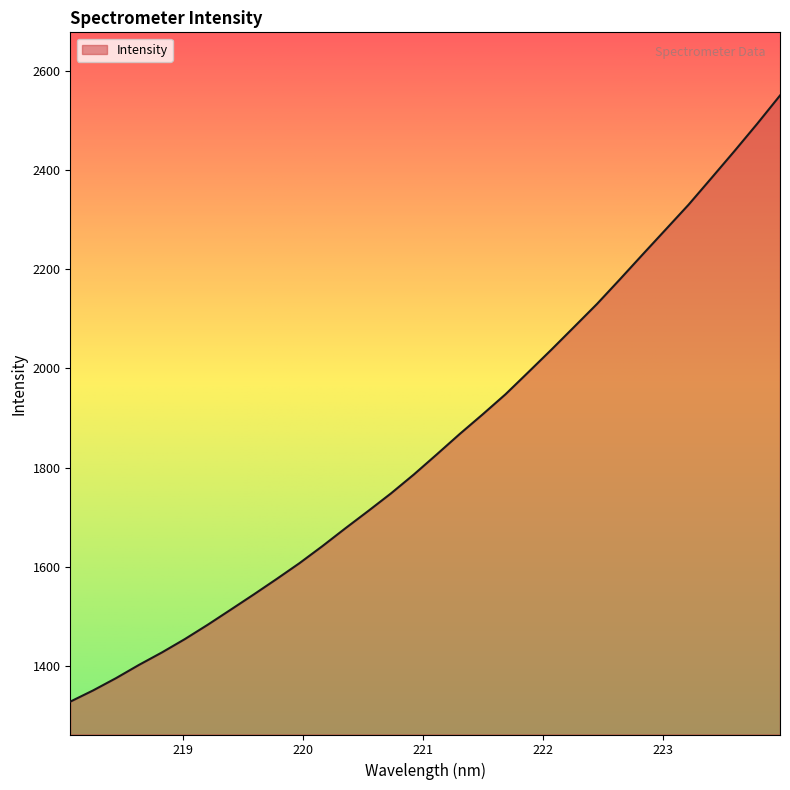

What is the difference between the maximum and minimum values?

1224.0